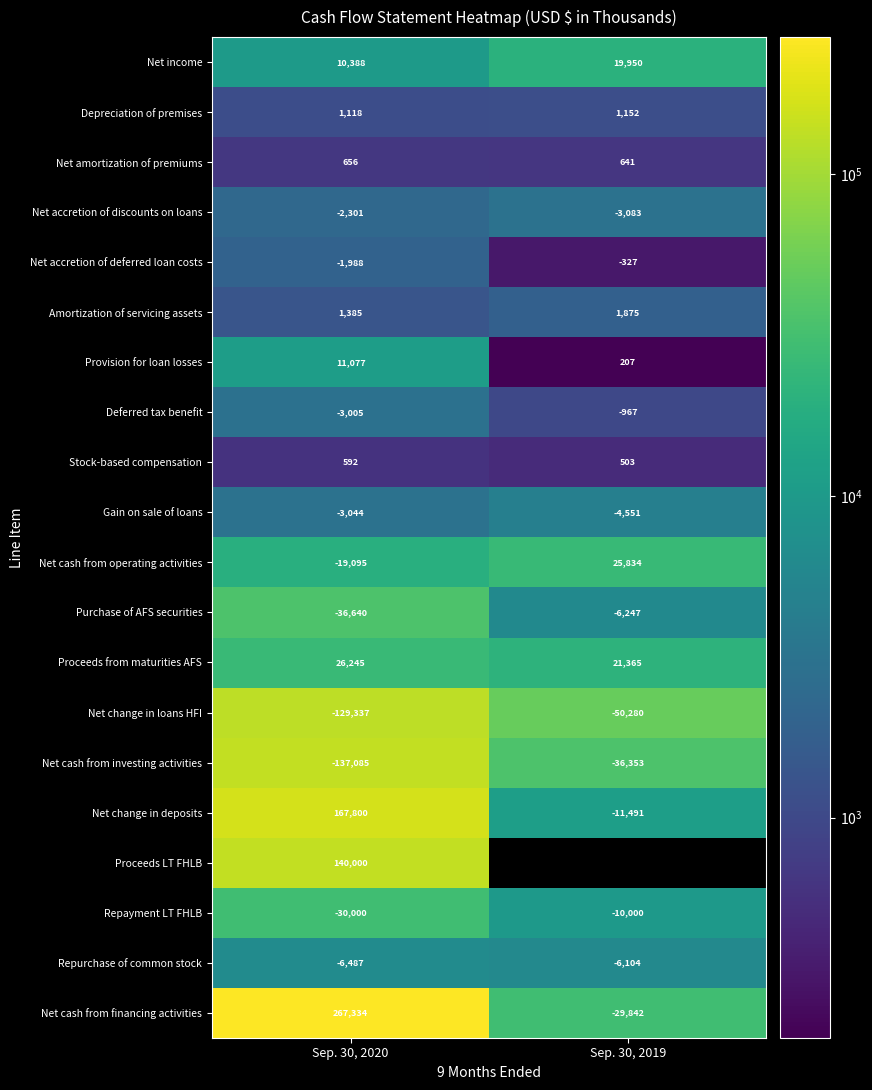

Rank the series at Sep. 30, 2020 from highest to lowest value.

Net cash from financing activities, Net change in deposits, Proceeds LT FHLB, Proceeds from maturities AFS, Provision for loan losses, Net income, Amortization of servicing assets, Depreciation of premises, Net amortization of premiums, Stock-based compensation, Net accretion of deferred loan costs, Net accretion of discounts on loans, Deferred tax benefit, Gain on sale of loans, Repurchase of common stock, Net cash from operating activities, Repayment LT FHLB, Purchase of AFS securities, Net change in loans HFI, Net cash from investing activities